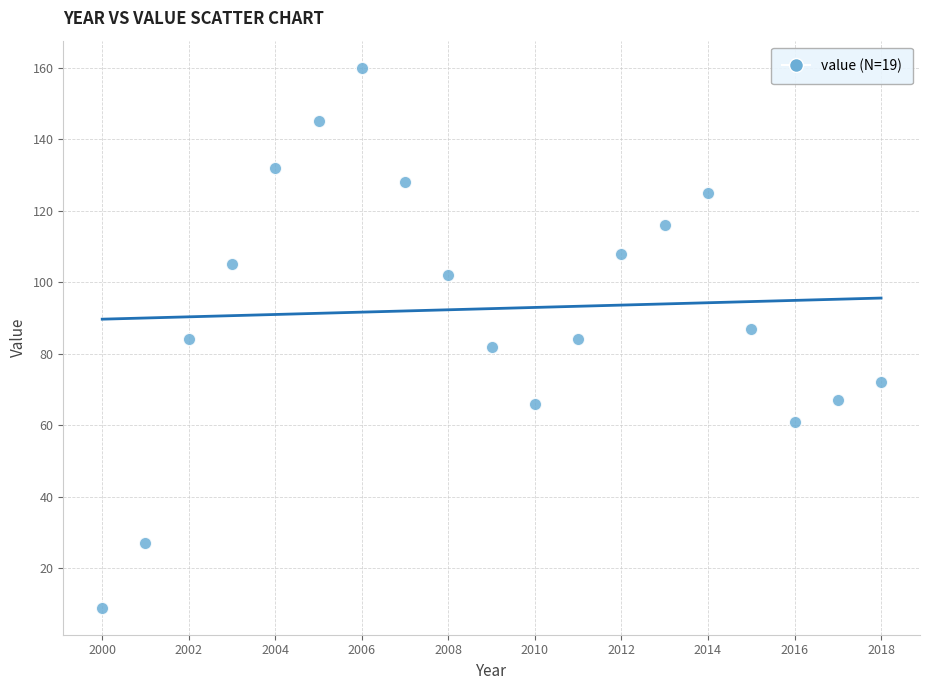

What is the range of Y values (max minus min)?

151